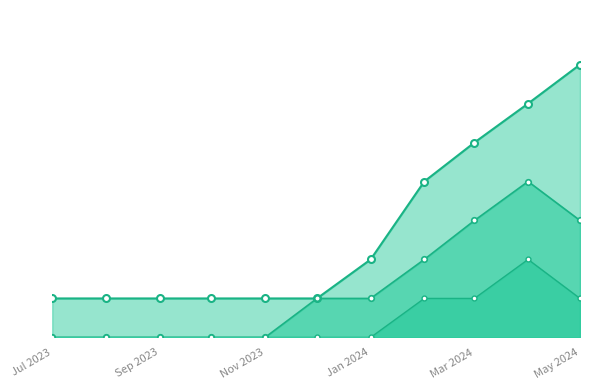

What is the total value across all series at Jan 2024?

3